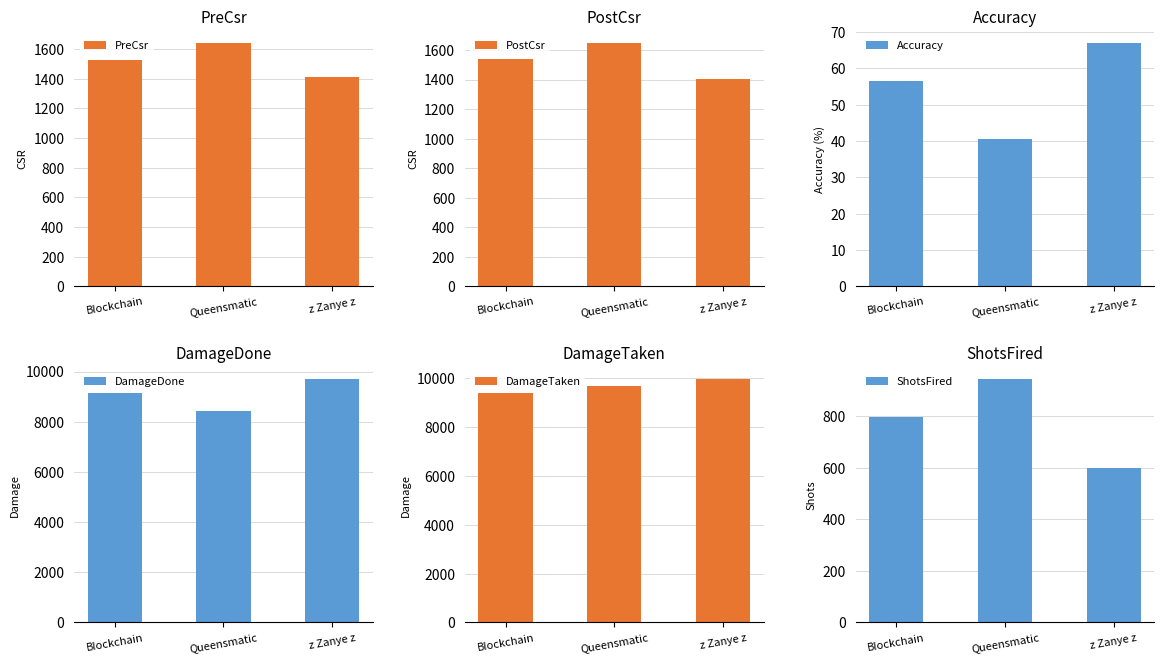

Reading right to left, what are all the values shown in this chart?

PreCsr: 1409.0	1641.0	1527.0
PostCsr: 1405.0	1647.0	1536.0
Accuracy: 66.9	40.5	56.4
DamageDone: 9696.0	8412.0	9145.0
DamageTaken: 9972.0	9693.0	9394.0
ShotsFired: 599.0	943.0	798.0